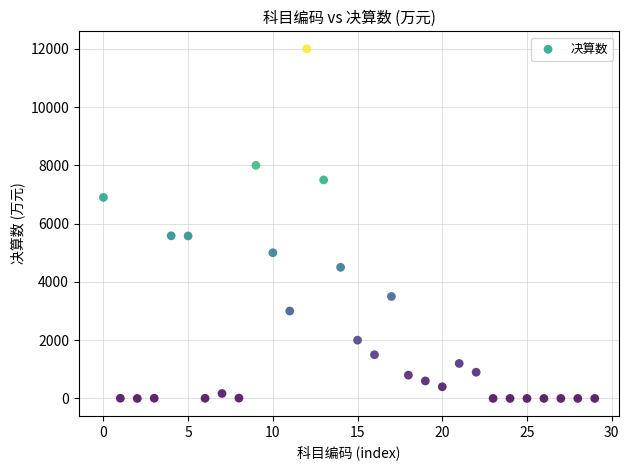

What is the range of Y values (max minus min)?

12000